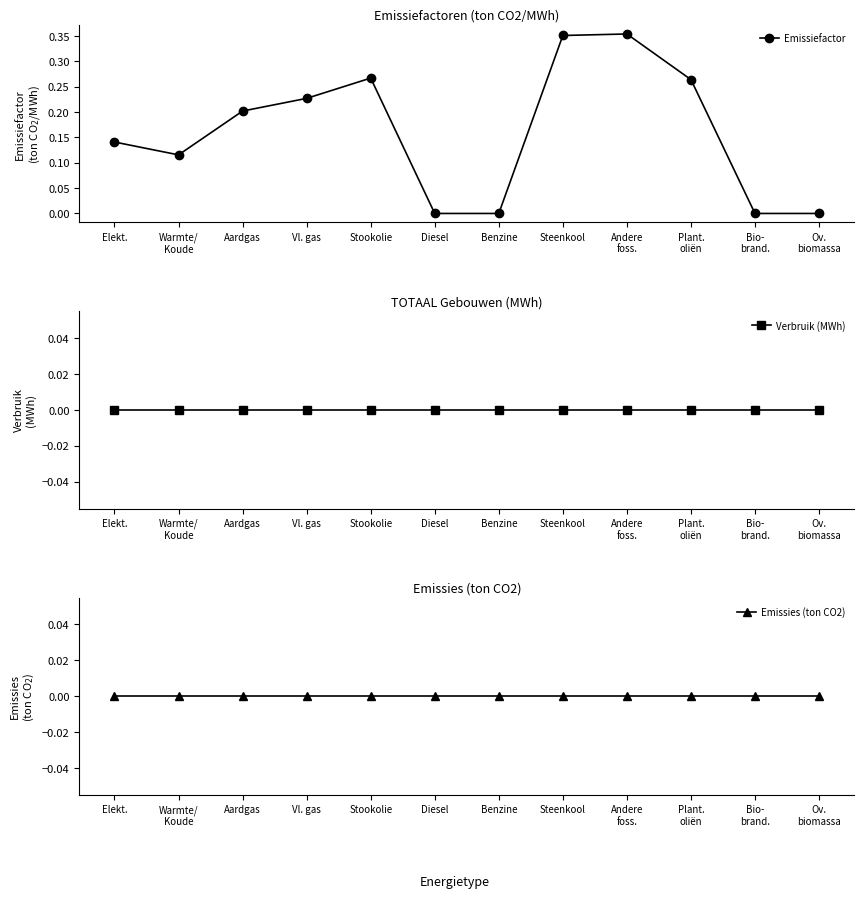

Is the value of Verbruik (MWh) at Stookolie greater than the value of Emissies (ton CO2) at Aardgas?

No